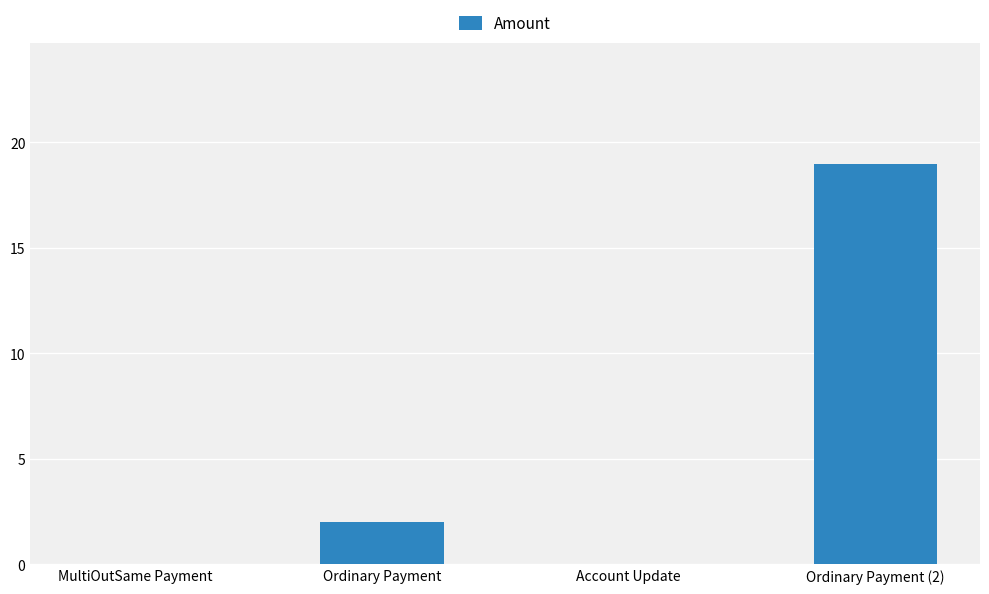

What value does the data have at Ordinary Payment?

2.0